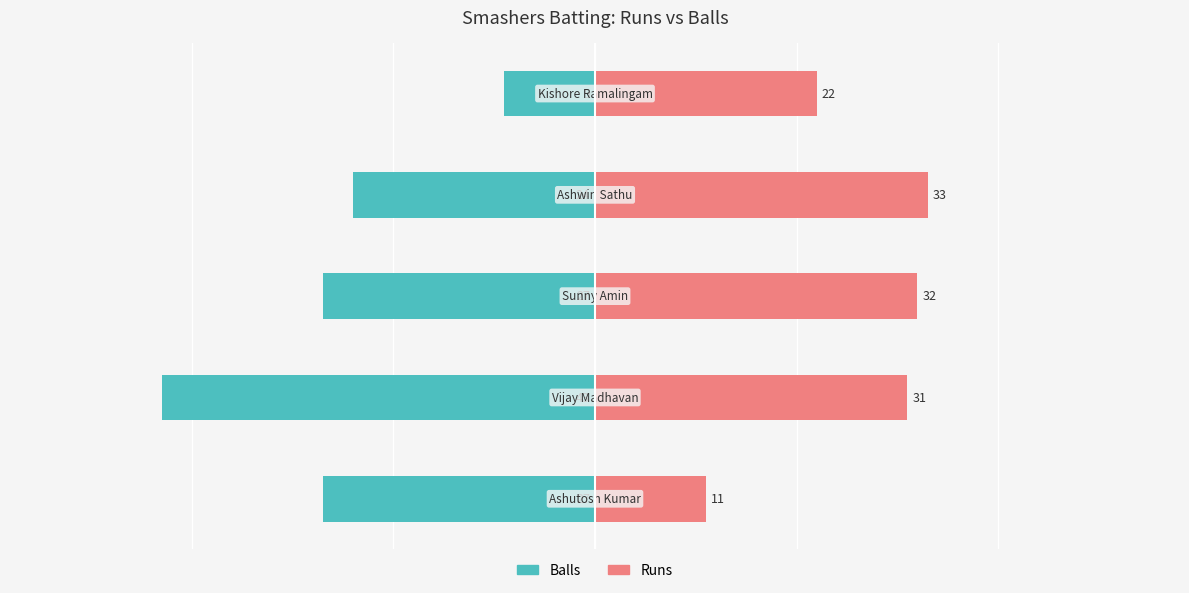

Rank the series by their average value, from highest to lowest.

Runs, Balls